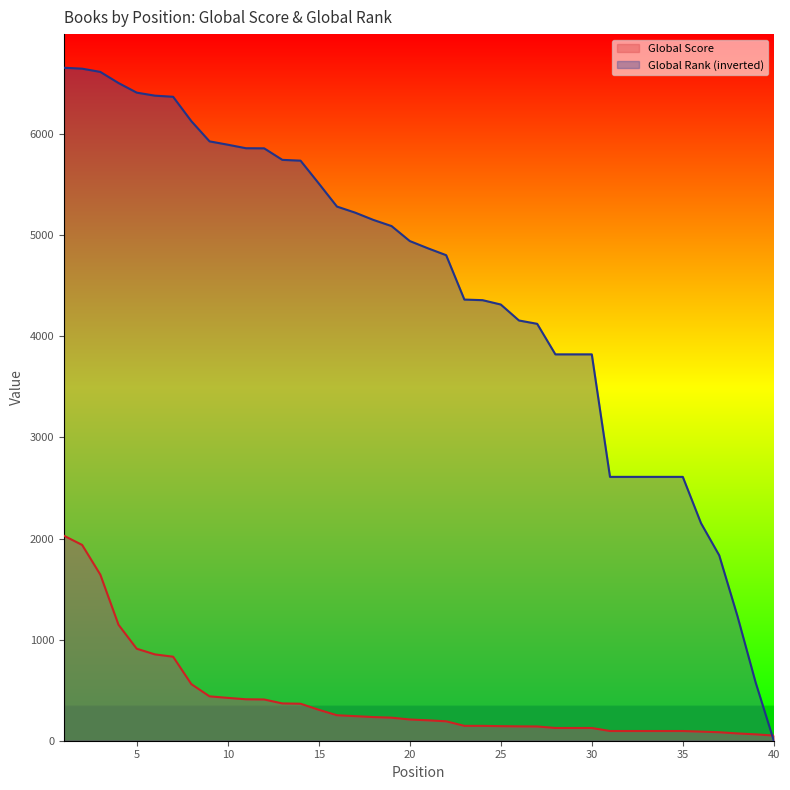

What is the total value across all series at 39?

640